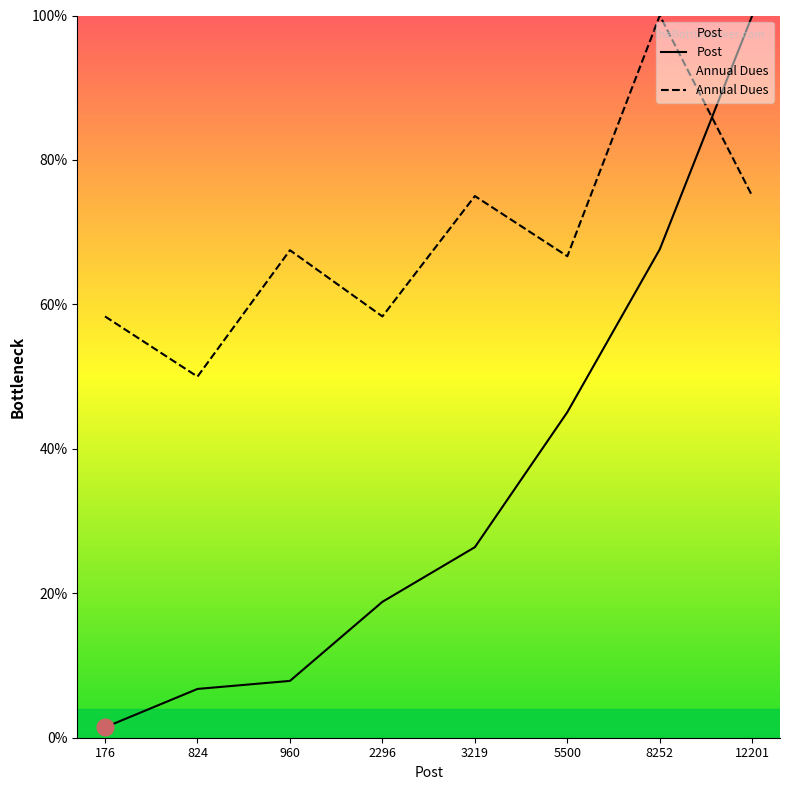

What is the value of the Post point at the 1st from the left?

1.4